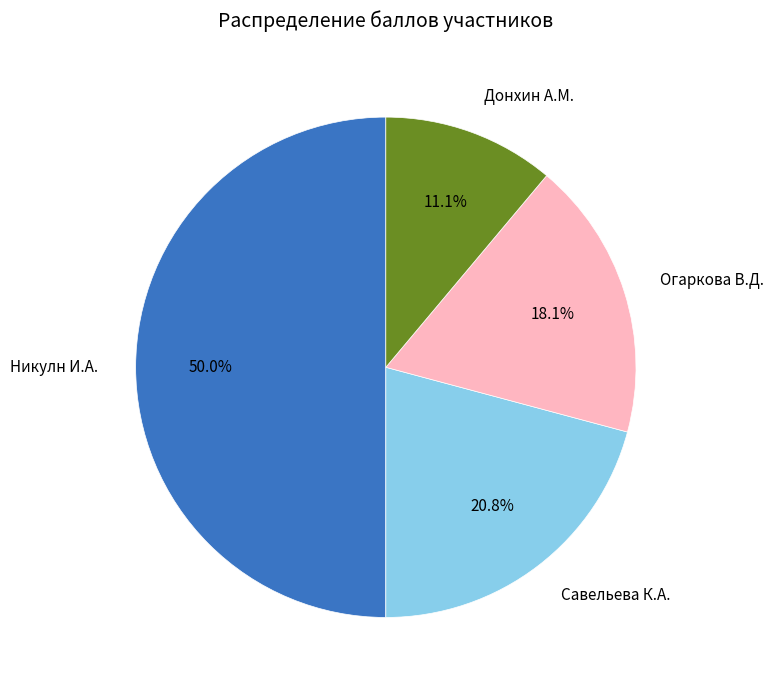

How many slices are in this pie chart?

4